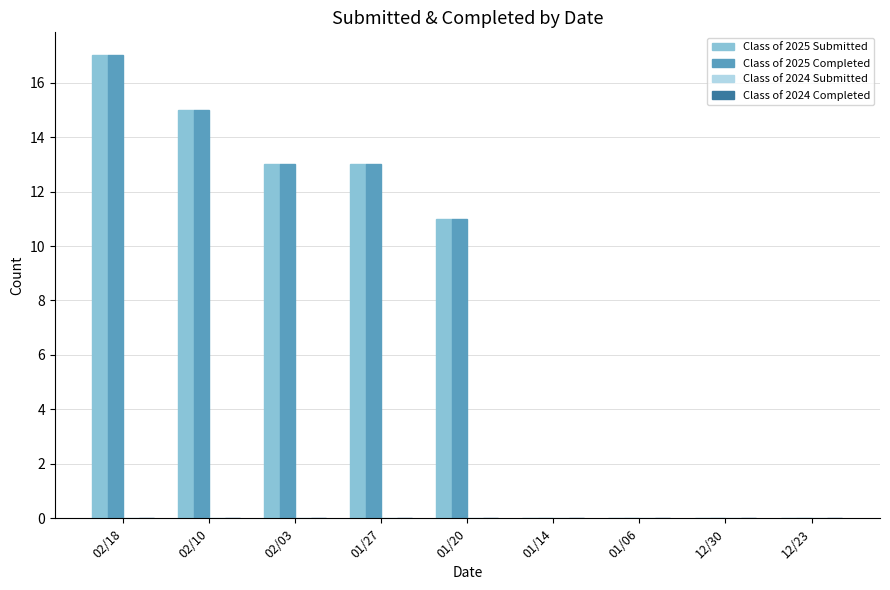

Are the bars grouped side by side (vs. stacked)?

Yes